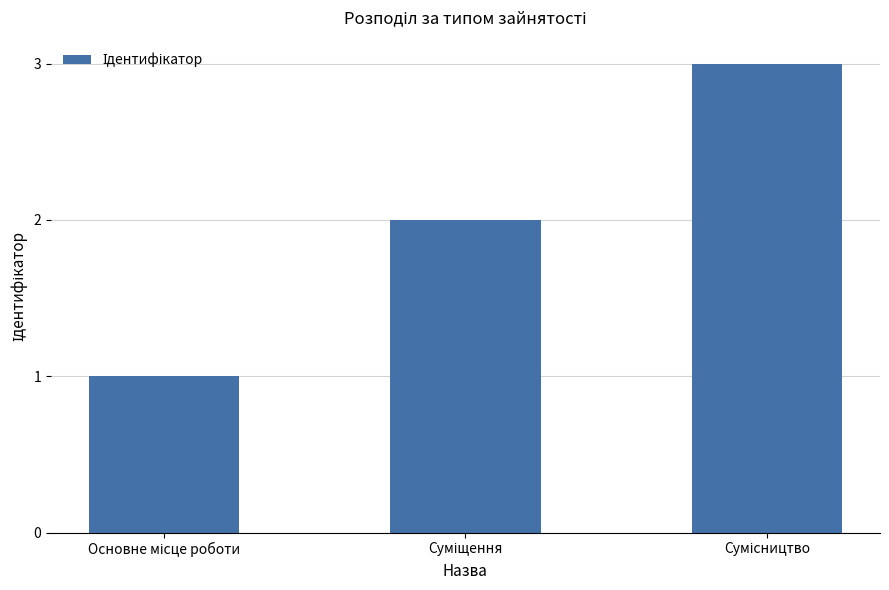

How many bars are there in total?

3